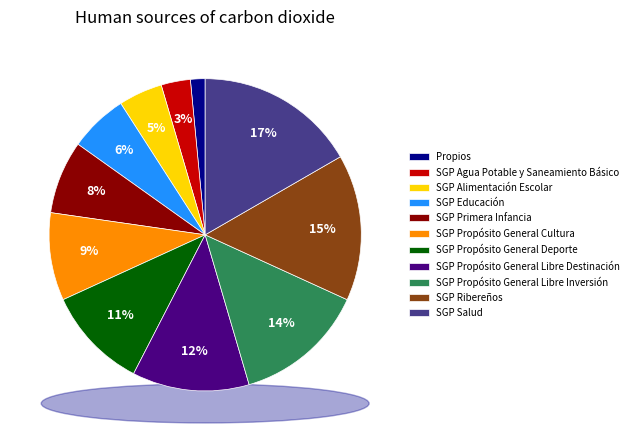

What is the total percentage of SGP Alimentación Escolar and SGP Ribereños?

19.7%